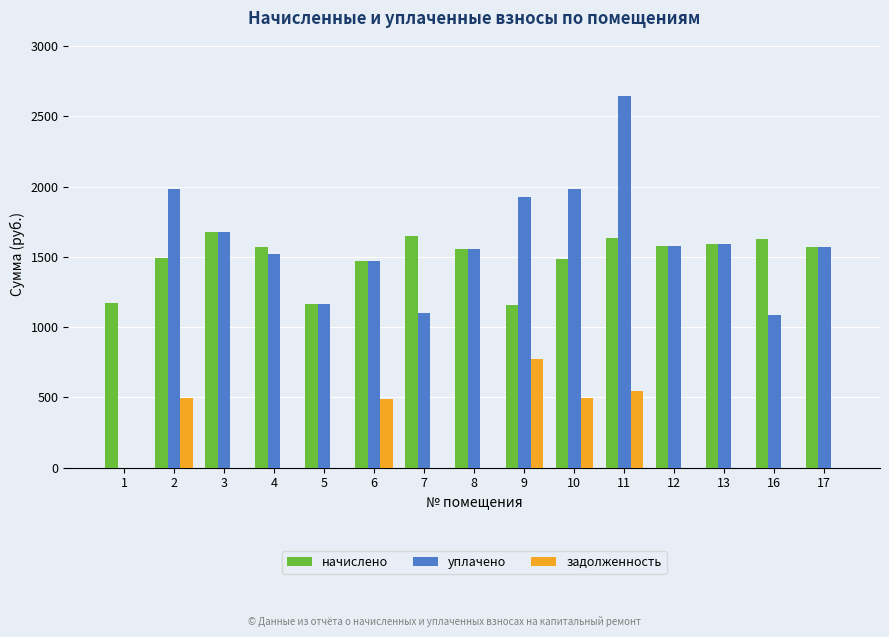

What is the maximum value for уплачено?

2643.0